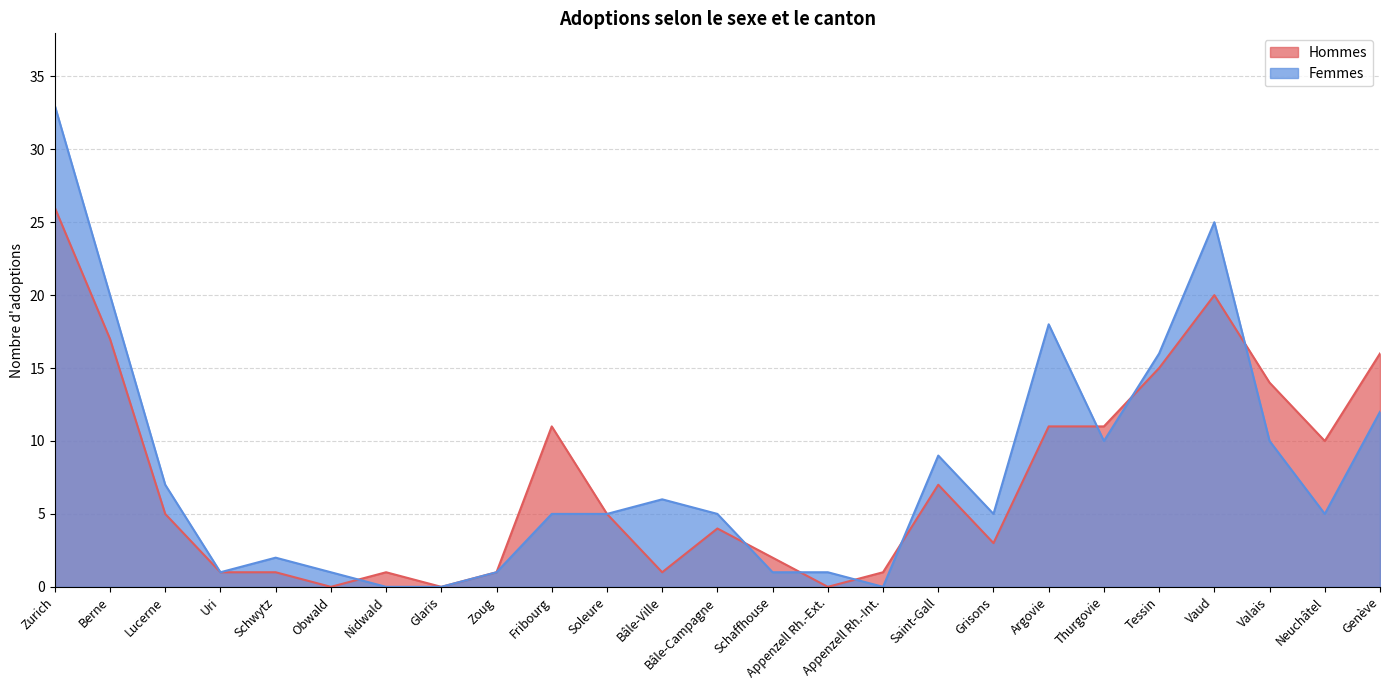

What is the value of the Femmes point at the 13th from the left?

5